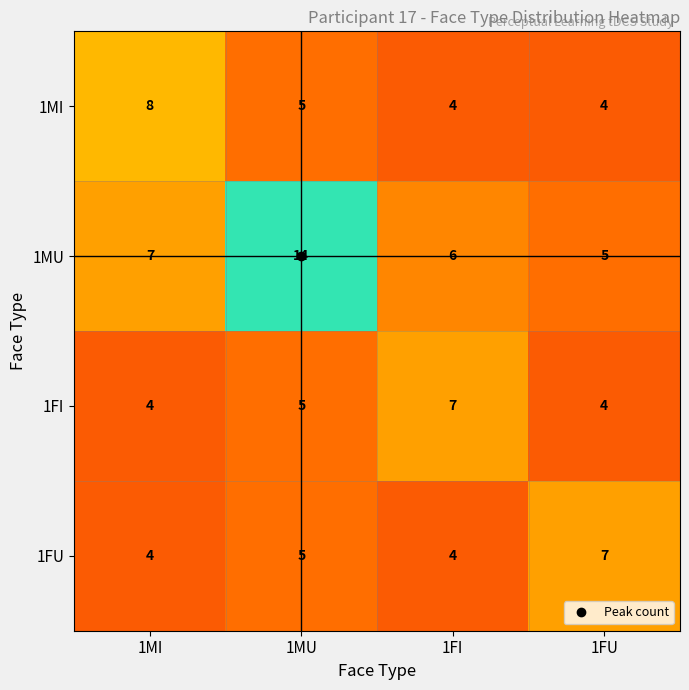

What is the total value across all series at 1MU?

29